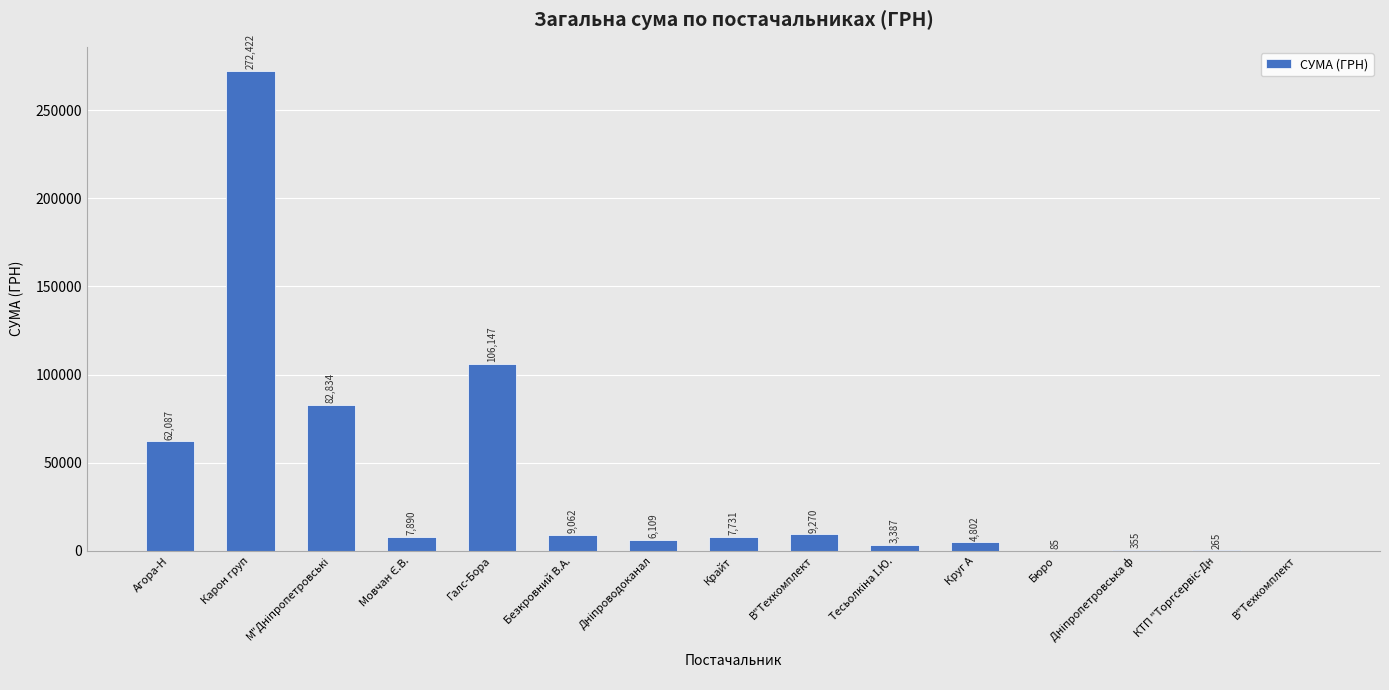

The chart shows a value of 2936.6 at Крайт. True or false?

False